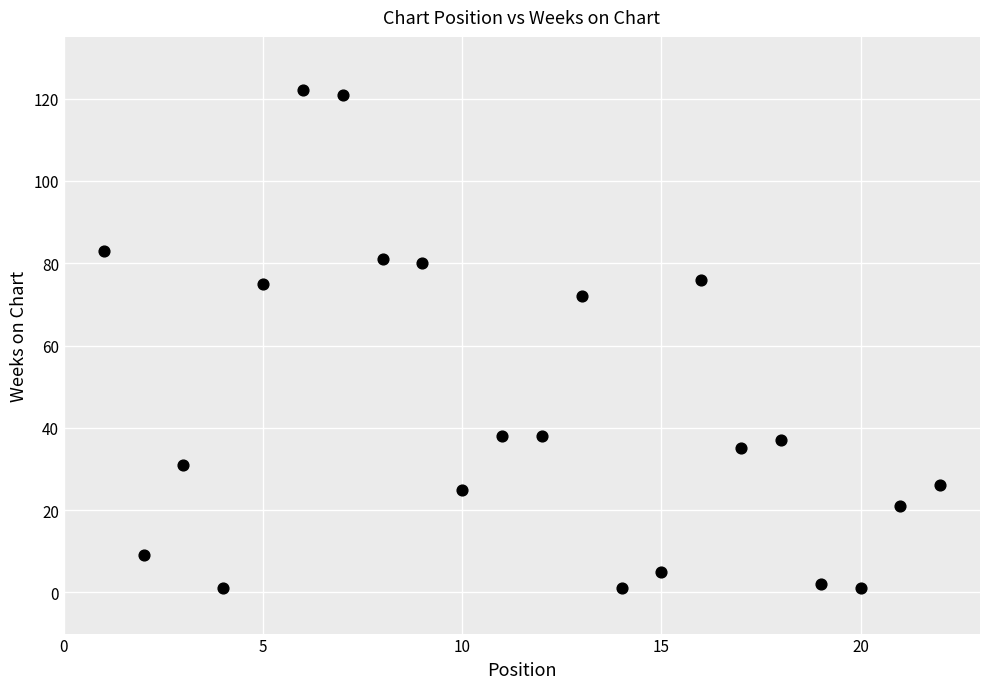

What is the range of Y values (max minus min)?

121